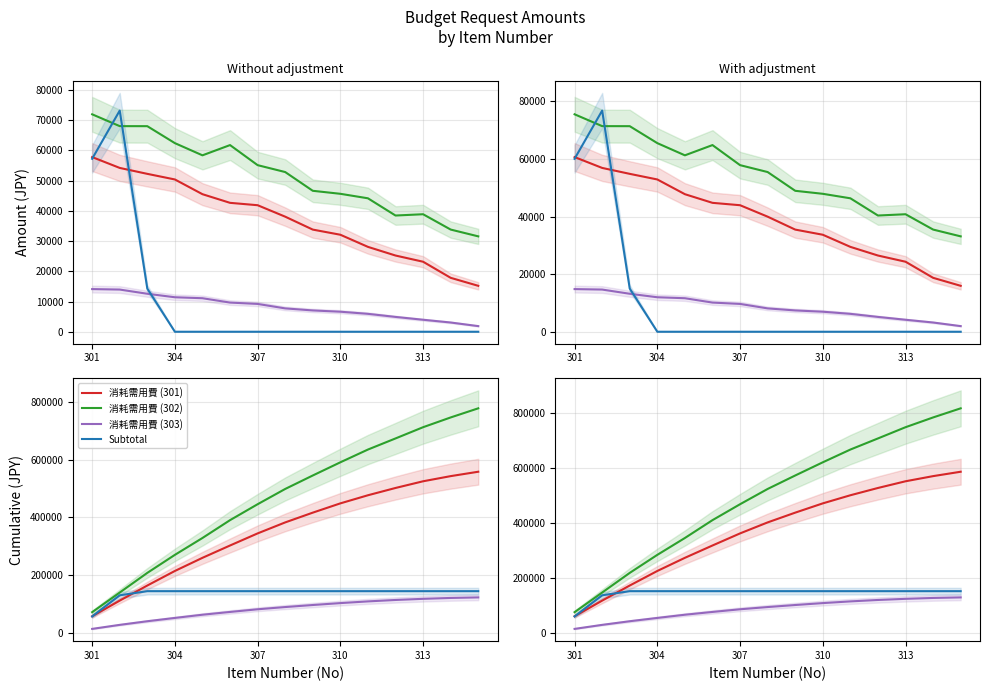

What position from the right is 307?

9